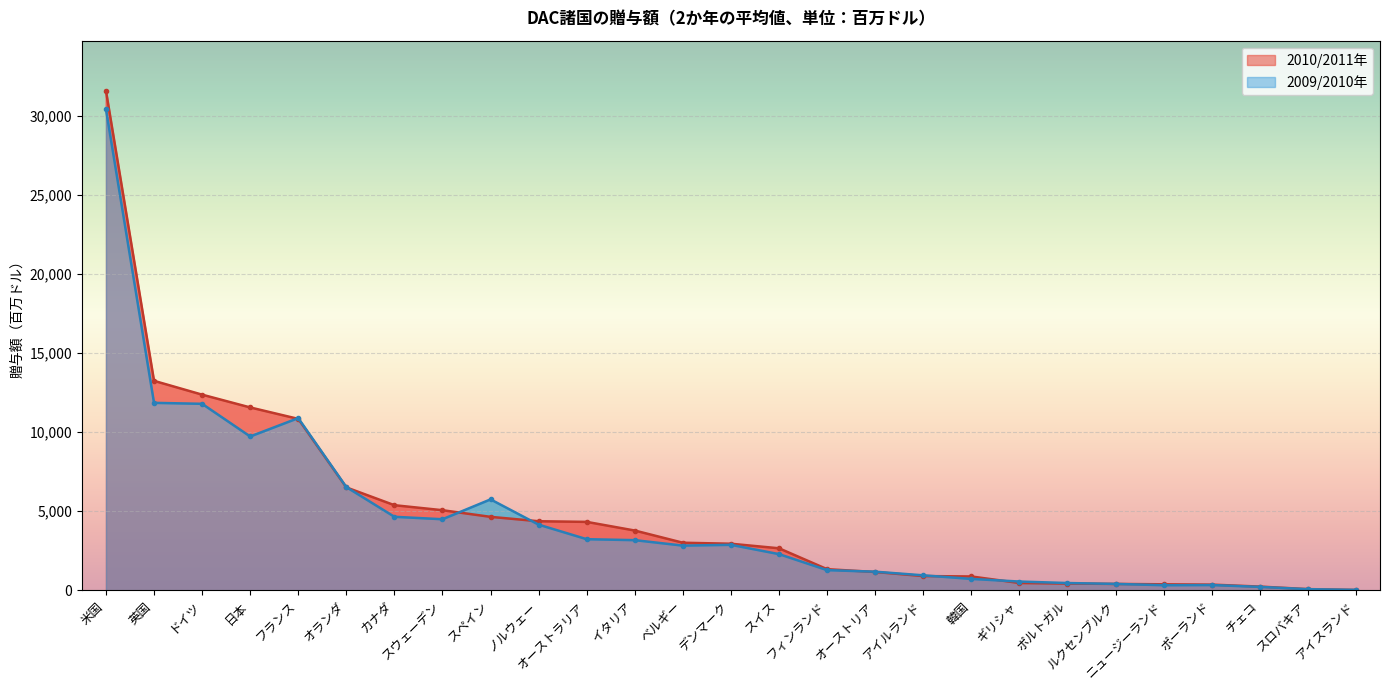

Reading right to left, extract all data points from this chart.

2010/2011年: アイスランド=27.2	スロバキア=79.9	チェコ=239.0	ポーランド=363.8	ニュージーランド=383.2	ルクセンブルク=408.2	ポルトガル=430.5	ギリシャ=466.2	韓国=878.5	アイルランド=904.4	オーストリア=1161.6	フィンランド=1338.9	スイス=2658.7	デンマーク=2947.0	ベルギー=3010.4	イタリア=3780.4	オーストラリア=4327.7	ノルウェー=4368.1	スペイン=4645.3	スウェーデン=5065.2	カナダ=5381.7	オランダ=6506.6	フランス=10834.8	日本=11559.1	ドイツ=12366.5	英国=13239.7	米国=31575.4
2009/2010年: アイスランド=31.6	スロバキア=74.6	チェコ=221.1	ポーランド=336.9	ニュージーランド=325.8	ルクセンブルク=408.8	ポルトガル=463.7	ギリシャ=557.5	韓国=724.5	アイルランド=950.5	オーストリア=1179.8	フィンランド=1279.2	スイス=2290.1	デンマーク=2878.0	ベルギー=2828.5	イタリア=3173.5	オーストラリア=3233.5	ノルウェー=4152.1	スペイン=5749.3	スウェーデン=4494.7	カナダ=4649.4	オランダ=6526.7	フランス=10884.2	日本=9723.0	ドイツ=11787.9	英国=11848.7	米国=30409.2